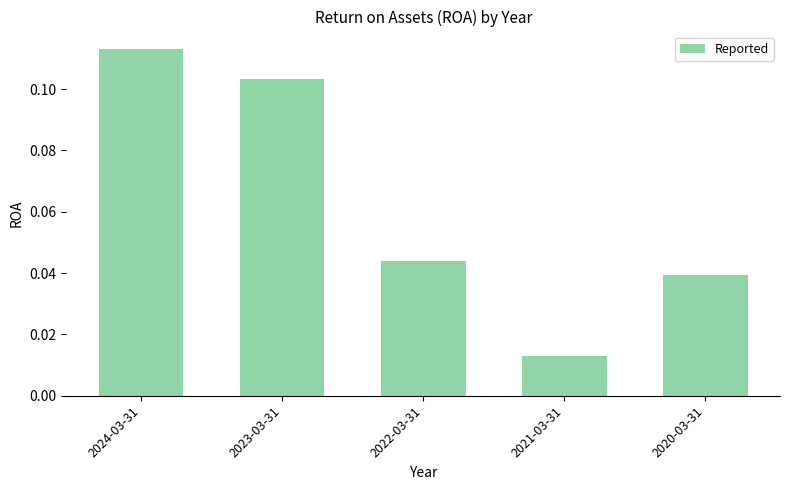

The value at 2024-03-31 is 0.0. True or false?

False